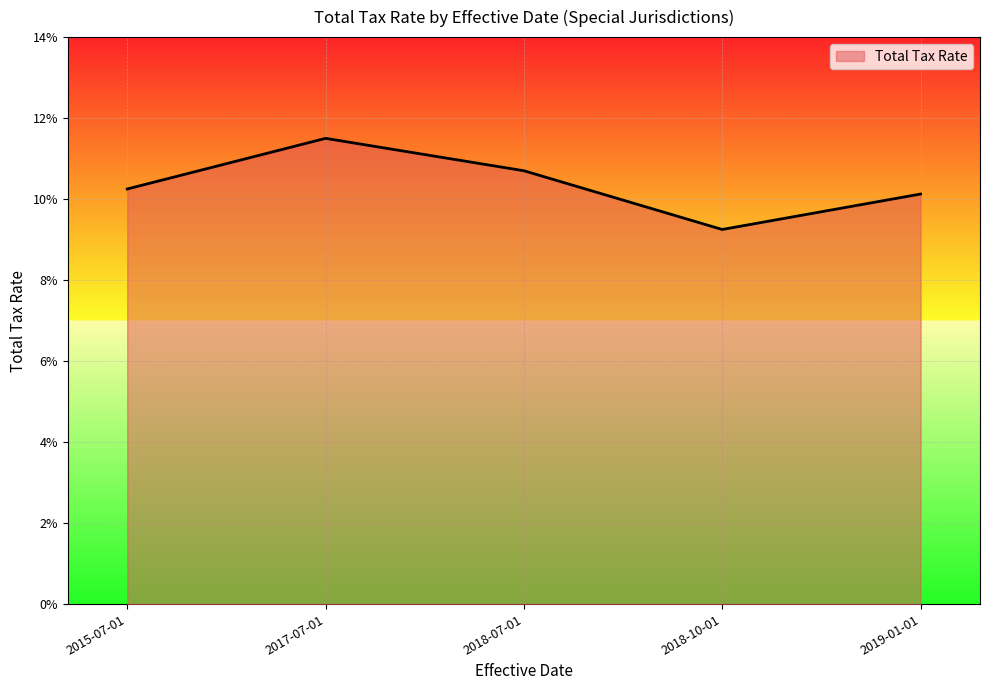

Rank the categories by value from lowest to highest.

2018-10-01, 2019-01-01, 2015-07-01, 2018-07-01, 2017-07-01